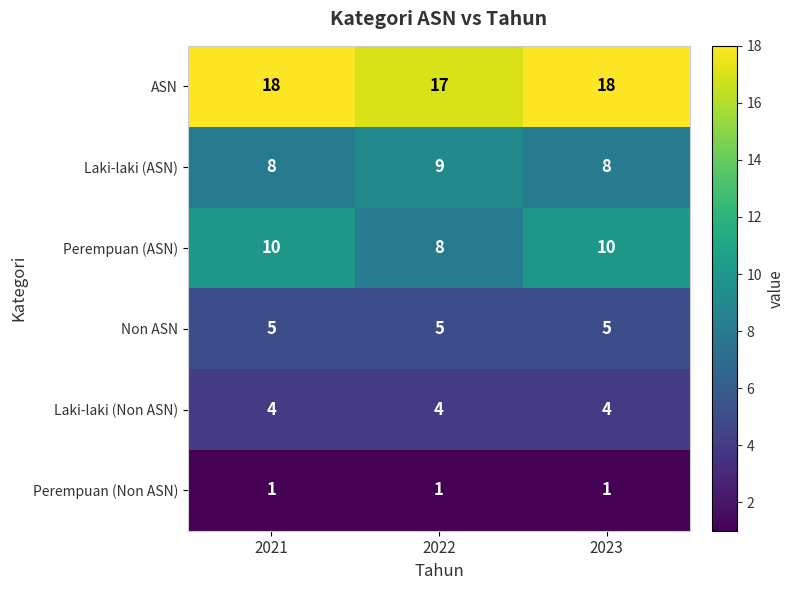

What is the maximum value for Laki-laki (Non ASN)?

4